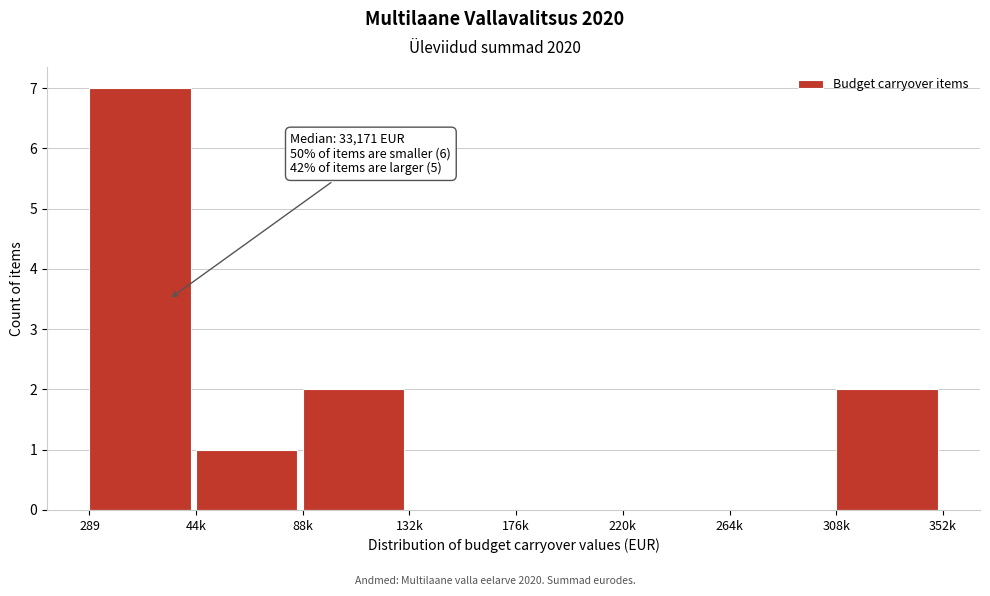

Reading left to right, what are all the values shown in this chart?

289=7	44k=1	88k=2	132k=0	176k=0	220k=0	264k=0	308k=2